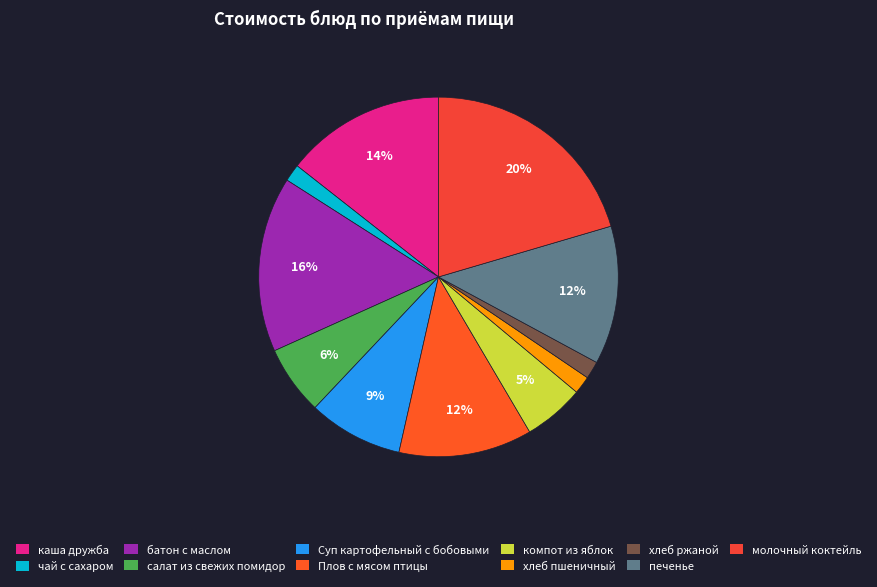

The Плов с мясом птицы slice represents 12% of the pie. True or false?

True